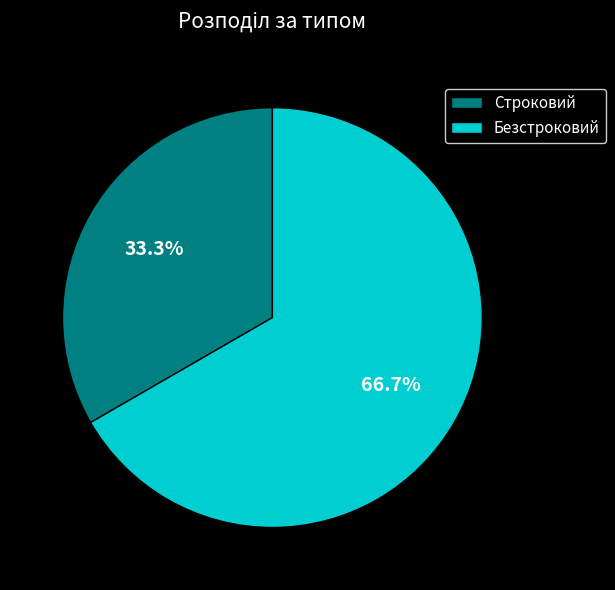

Is it true that Строковий is 27% of the pie?

False